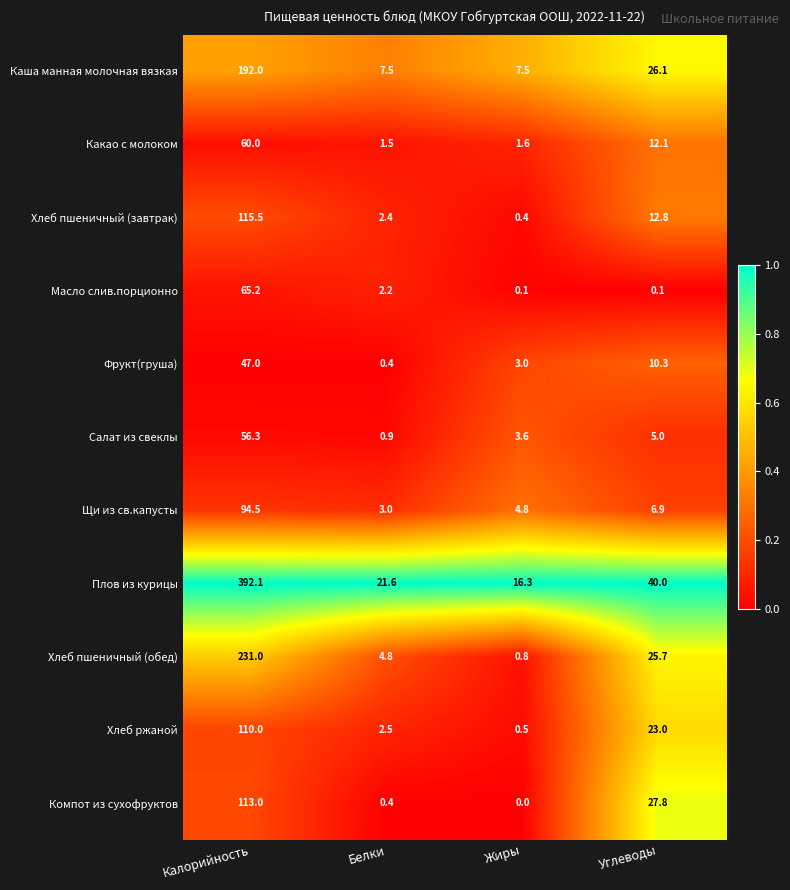

Which series has the largest range (max minus min)?

Плов из курицы